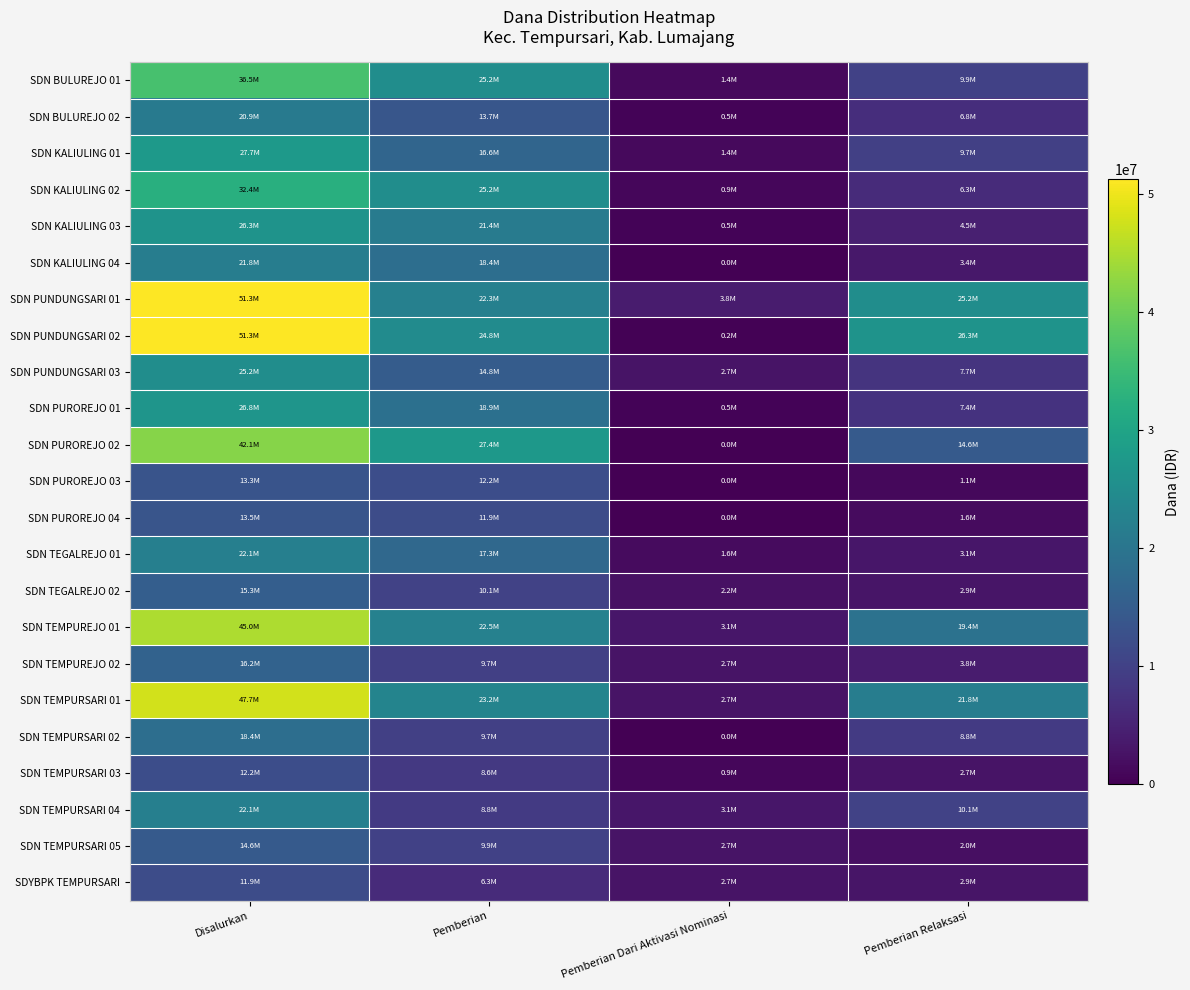

Which series has the widest spread of values?

SDN PUNDUNGSARI 02